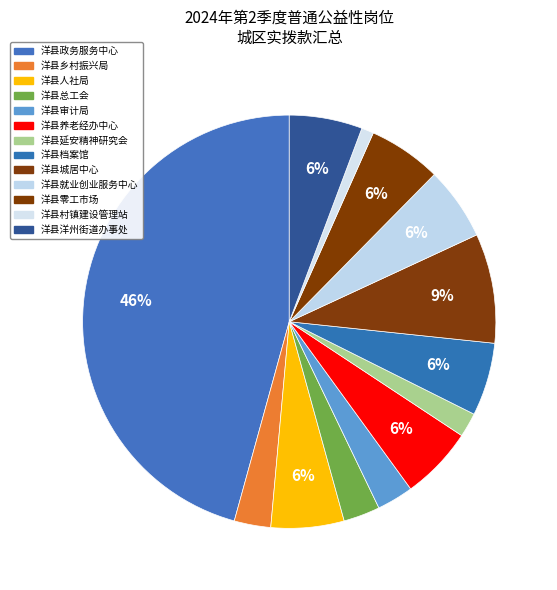

What percentage do 洋县人社局 and 洋县档案馆 together represent?

11.4%